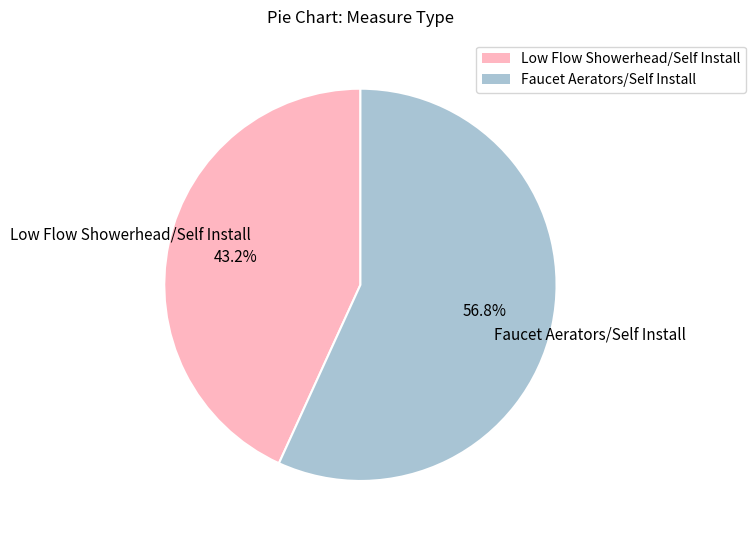

How many slices are in this pie chart?

2